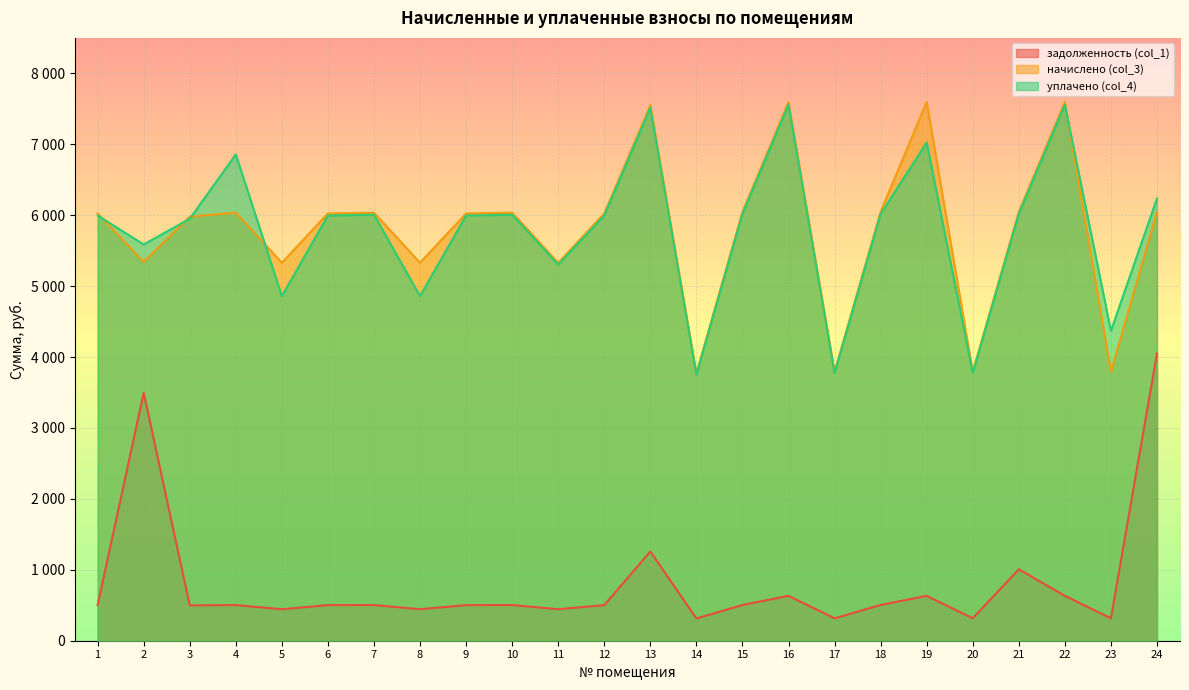

How many intersections are there between начислено (col_3) and уплачено (col_4)?

5